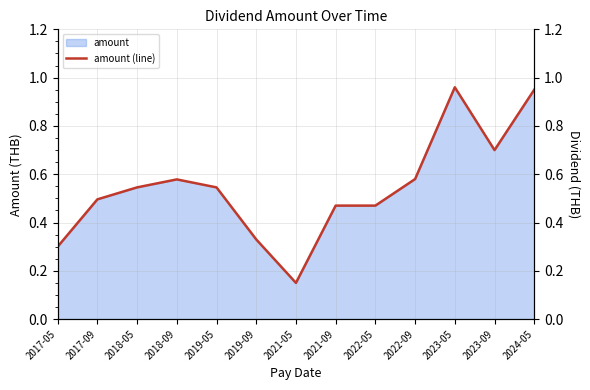

At which category does the data reach its first local peak?

2018-09